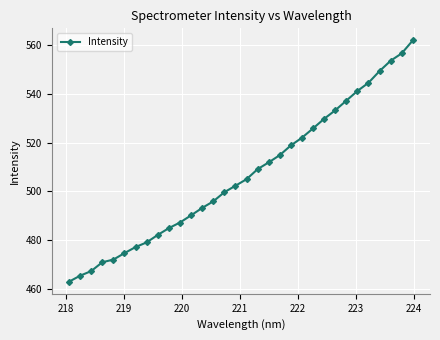

True or false: the data has more than 2 interior local peaks.

False